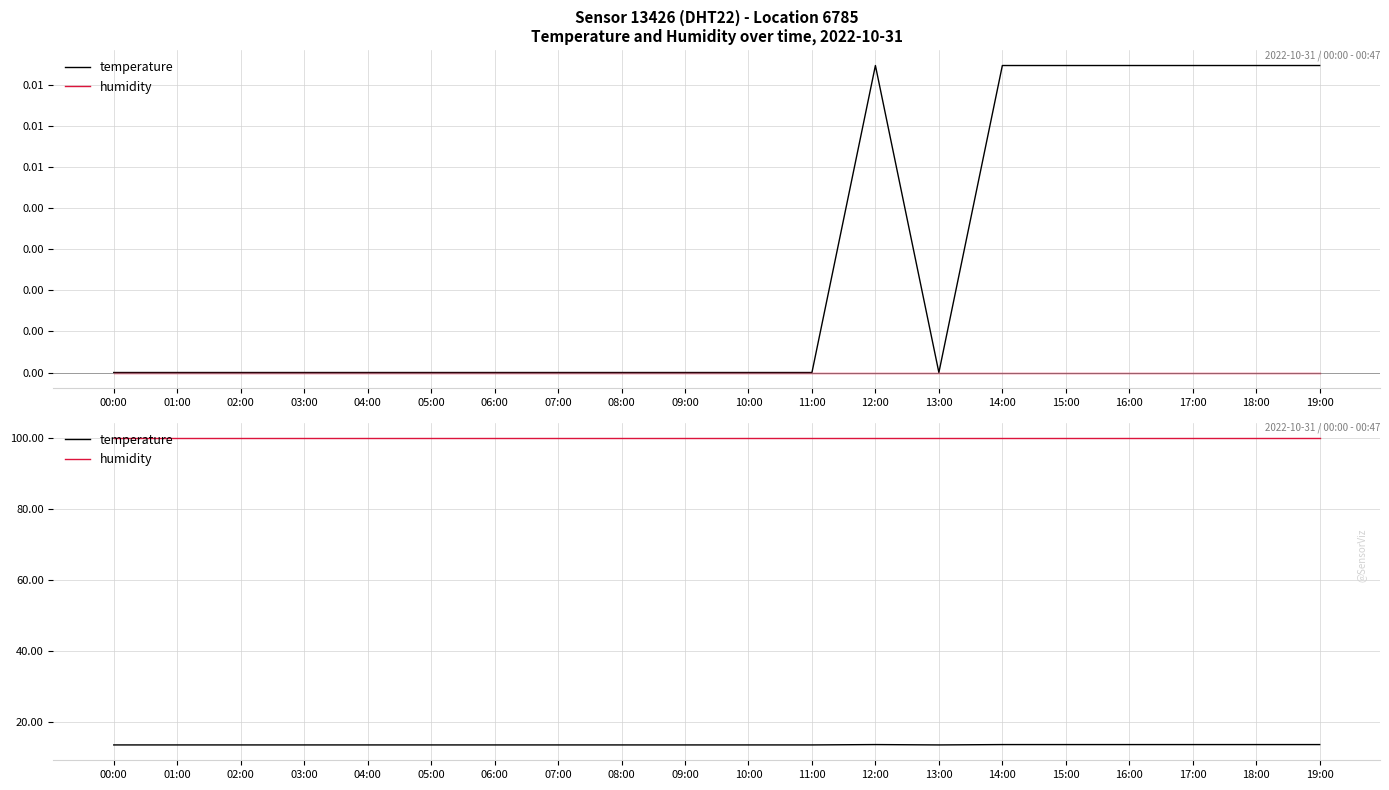

True or false: temperature and humidity intersect in this chart.

False